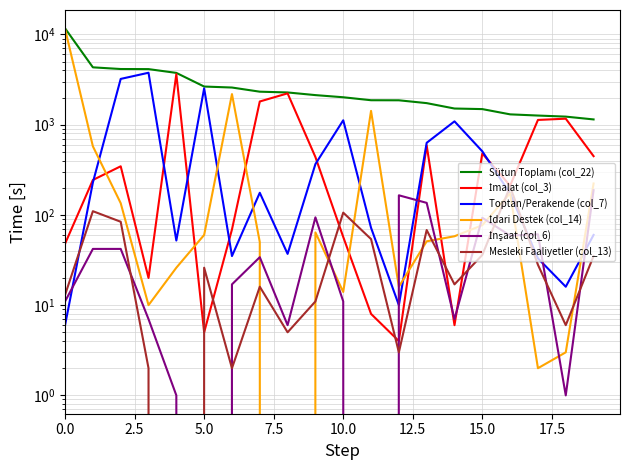

Which series has the widest spread of values?

İdari Destek (col_14)